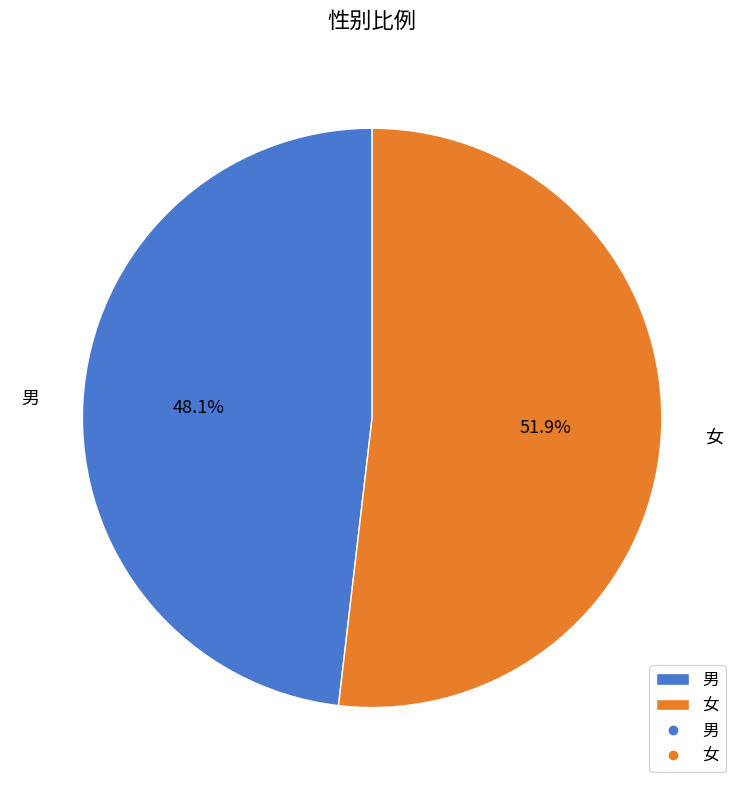

Is it true that 男 is 38% of the pie?

False